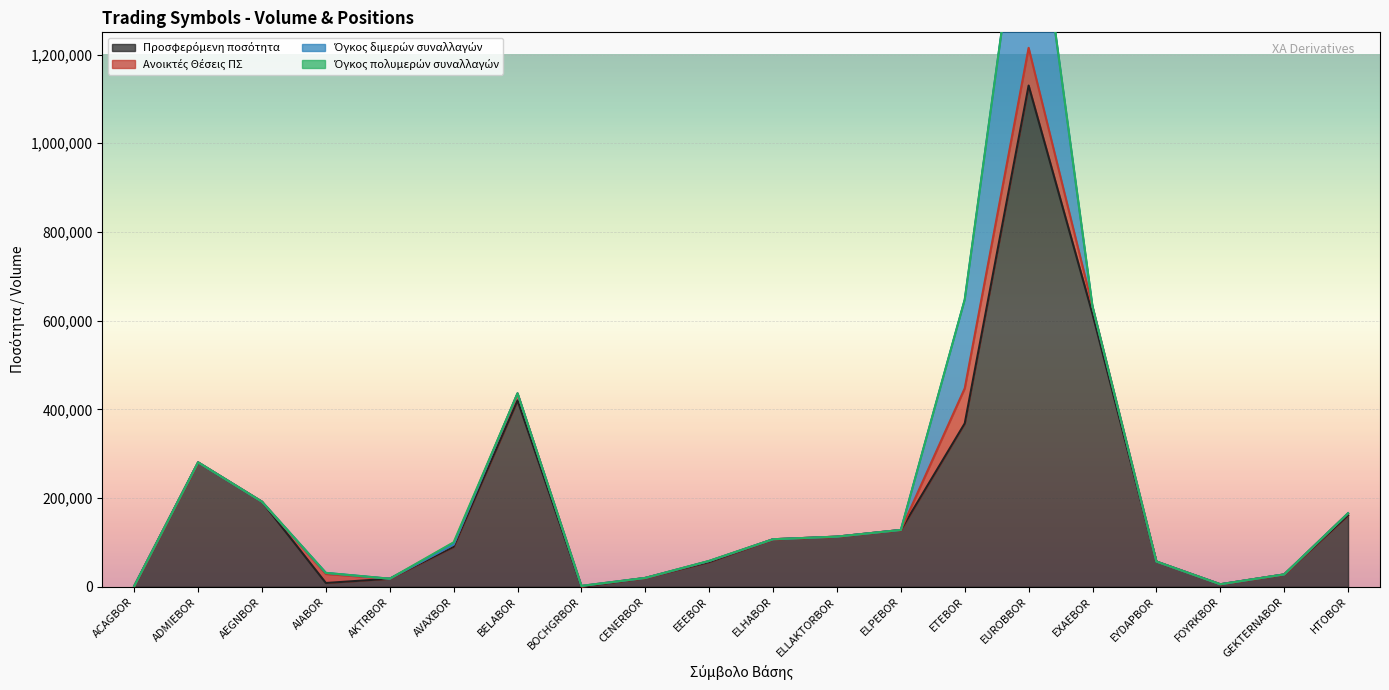

Reading left to right, what are all the values shown in this chart?

Προσφερόμενη ποσότητα: ACAGBOR=1519	ADMIEBOR=280514	AEGNBOR=191772	AIABOR=8596	AKTRBOR=18219	AVAXBOR=90305	BELABOR=420175	BOCHGRBOR=240	CENERBOR=19982	EEEBOR=55873	ELHABOR=107190	ELLAKTORBOR=113075	ELPEBOR=128113	ETEBOR=368410	EUROBBOR=1130055	EXAEBOR=614861	EYDAPBOR=56914	FOYRKBOR=5694	GEKTERNABOR=27903	HTOBOR=161218
Ανοικτές Θέσεις ΠΣ: ACAGBOR=0	ADMIEBOR=0	AEGNBOR=0	AIABOR=20275	AKTRBOR=0	AVAXBOR=5000	BELABOR=15900	BOCHGRBOR=1756	CENERBOR=0	EEEBOR=2244	ELHABOR=0	ELLAKTORBOR=0	ELPEBOR=0	ETEBOR=79000	EUROBBOR=85000	EXAEBOR=17000	EYDAPBOR=0	FOYRKBOR=0	GEKTERNABOR=0	HTOBOR=4500
Όγκος διμερών συναλλαγών: ACAGBOR=0	ADMIEBOR=0	AEGNBOR=0	AIABOR=2500	AKTRBOR=0	AVAXBOR=0	BELABOR=0	BOCHGRBOR=0	CENERBOR=0	EEEBOR=0	ELHABOR=0	ELLAKTORBOR=0	ELPEBOR=0	ETEBOR=200000	EUROBBOR=480000	EXAEBOR=0	EYDAPBOR=0	FOYRKBOR=0	GEKTERNABOR=0	HTOBOR=0
Όγκος πολυμερών συναλλαγών: ACAGBOR=0	ADMIEBOR=0	AEGNBOR=0	AIABOR=0	AKTRBOR=0	AVAXBOR=5000	BELABOR=0	BOCHGRBOR=0	CENERBOR=0	EEEBOR=366	ELHABOR=0	ELLAKTORBOR=0	ELPEBOR=0	ETEBOR=0	EUROBBOR=0	EXAEBOR=0	EYDAPBOR=0	FOYRKBOR=0	GEKTERNABOR=0	HTOBOR=0